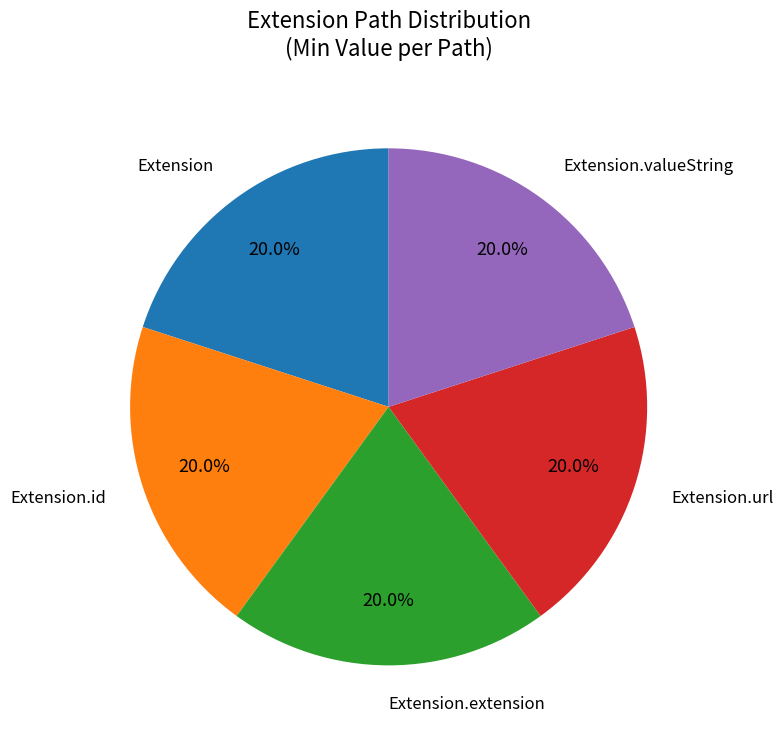

Is there any slice that represents more than half of the pie?

No